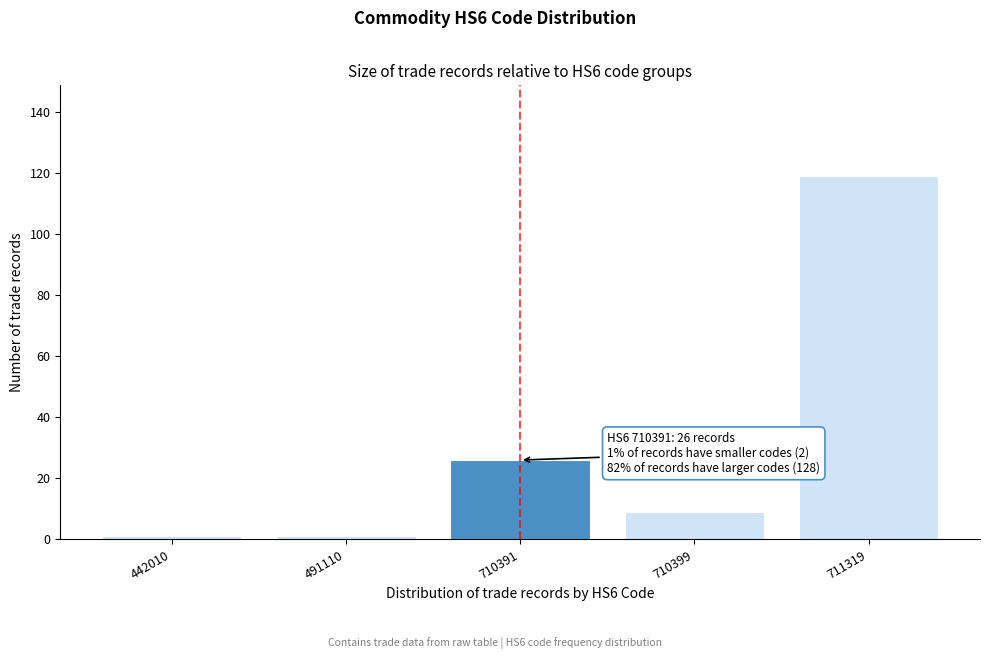

Reading left to right, what are all the values shown in this chart?

442010=1	491110=1	710391=26	710399=9	711319=119